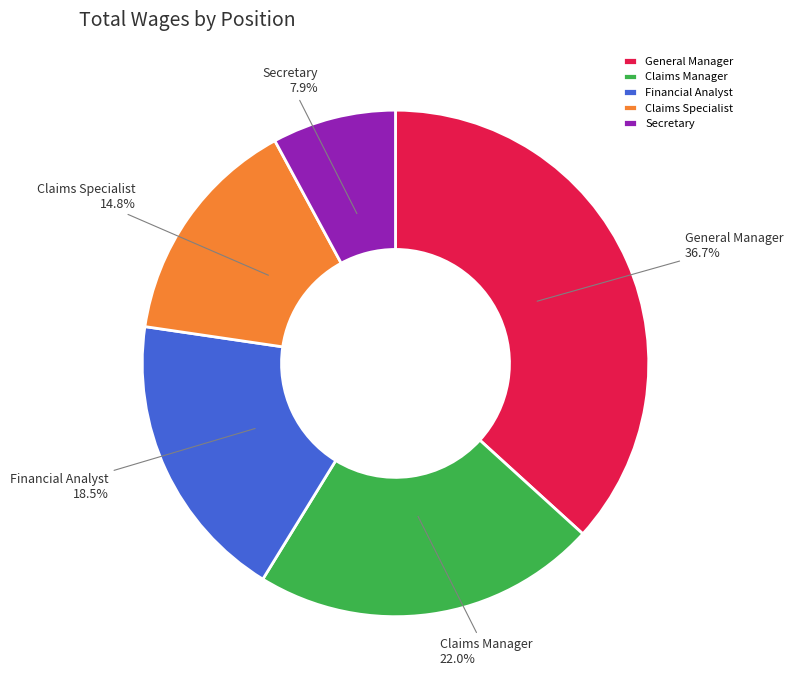

Approximately how many times larger is the value at Claims Manager compared to Financial Analyst?

1.2